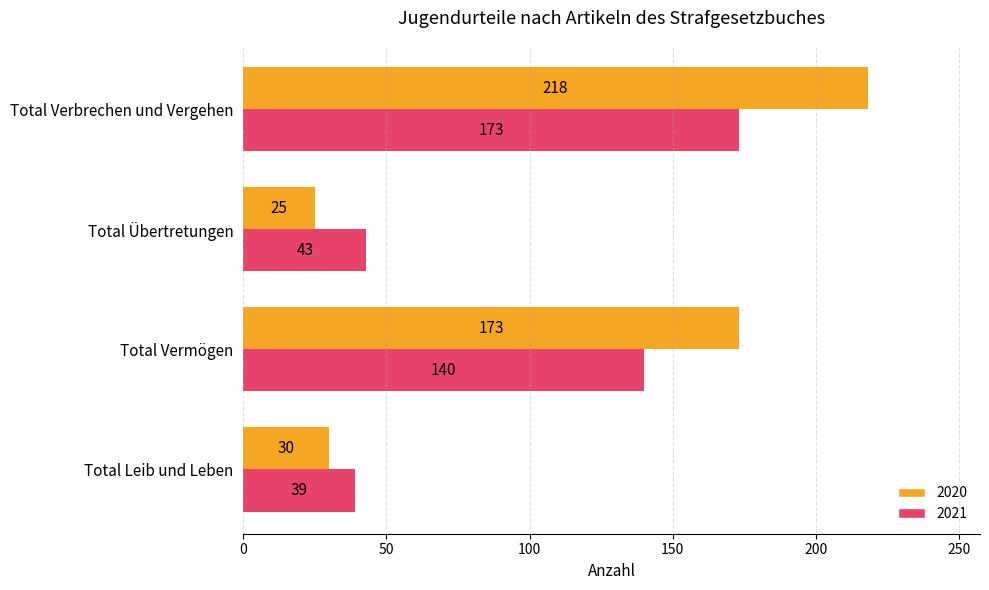

Which series changed the most between Total Leib und Leben and Total Vermögen?

2020